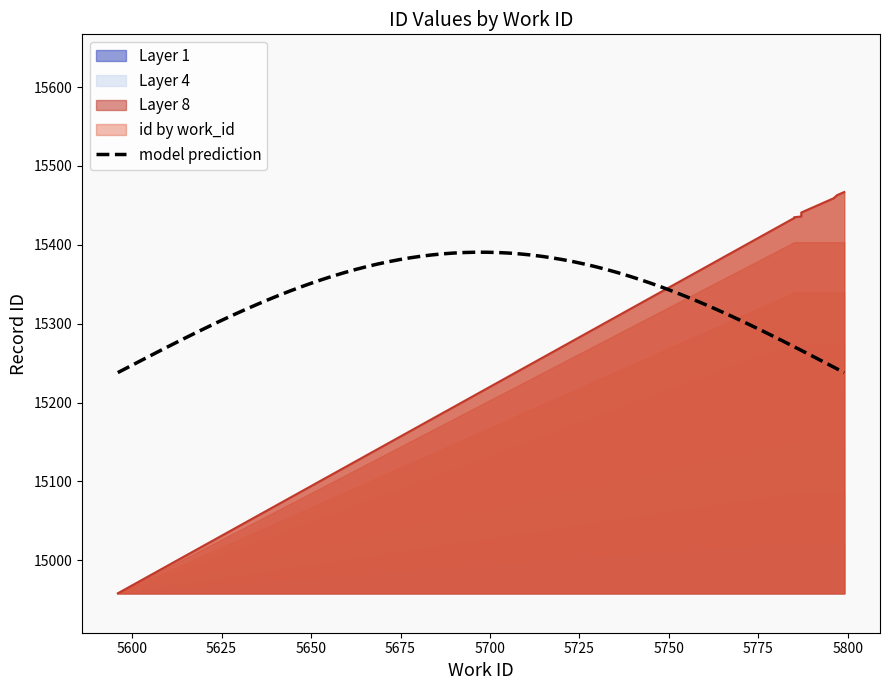

What is the maximum value for model prediction?

15390.6